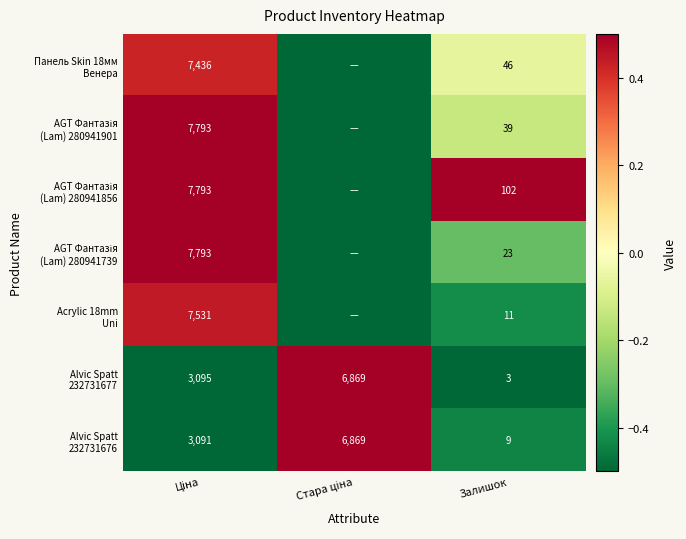

Which has a higher value, Залишок or Ціна?

Ціна